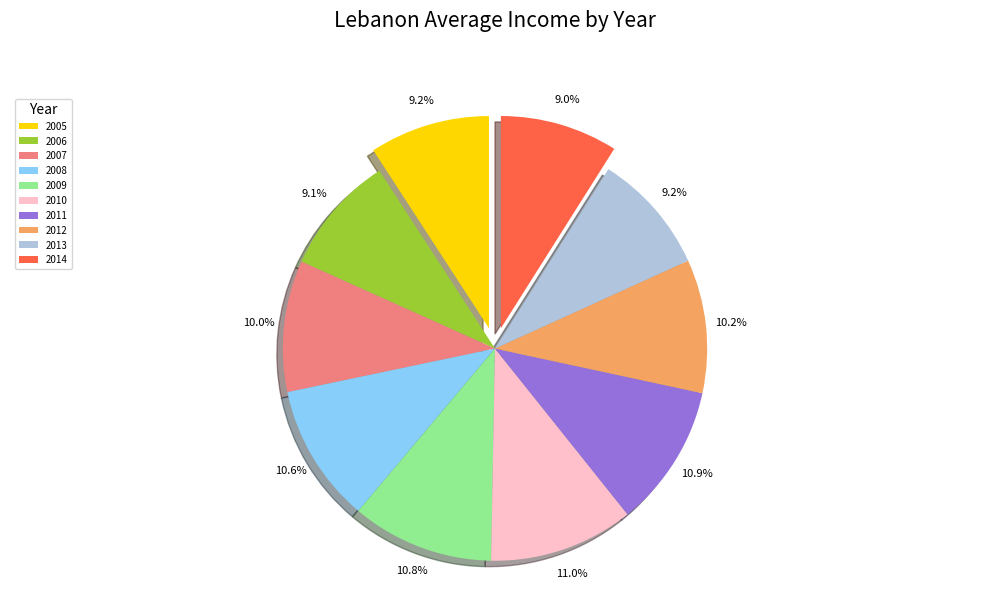

Approximately how many times larger is the value at 2011 compared to 2008?

1.0